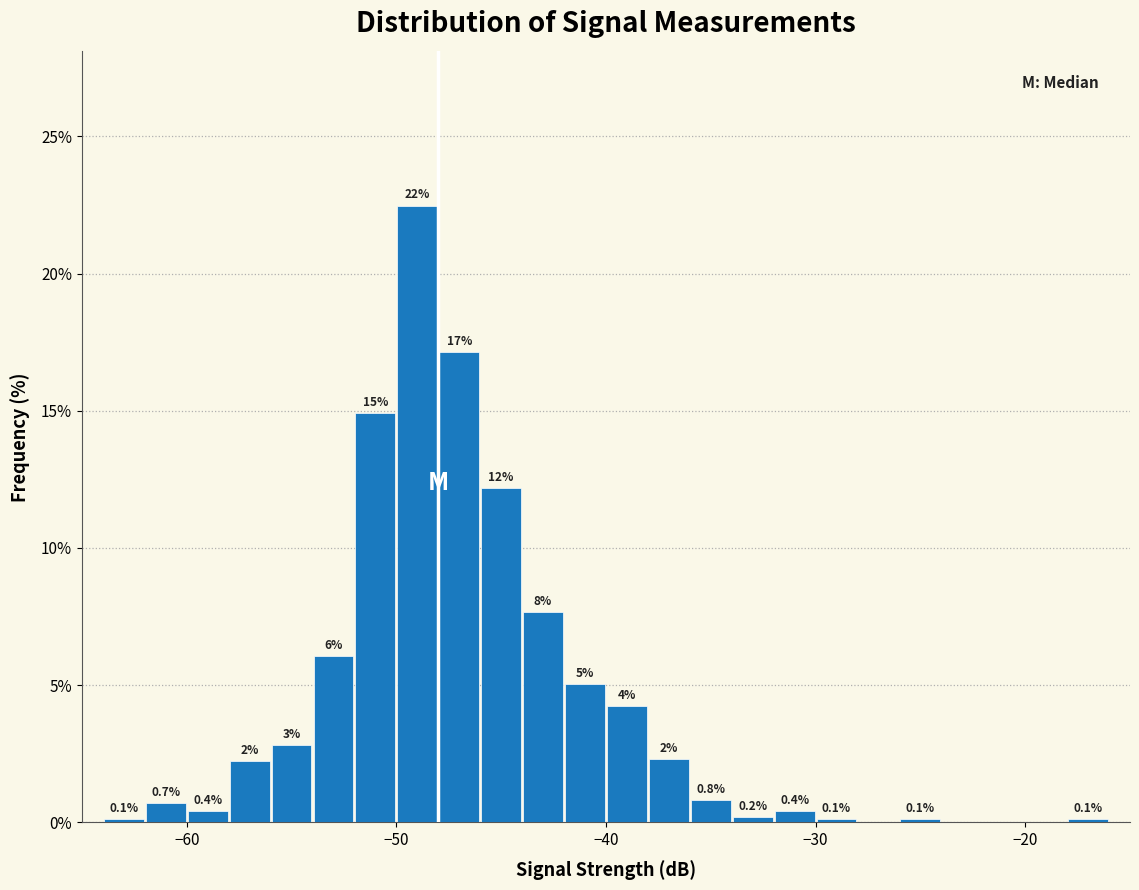

Around what value on the x-axis is the tallest bar? Give the approximate position of its centre, as read against the axis.

-49